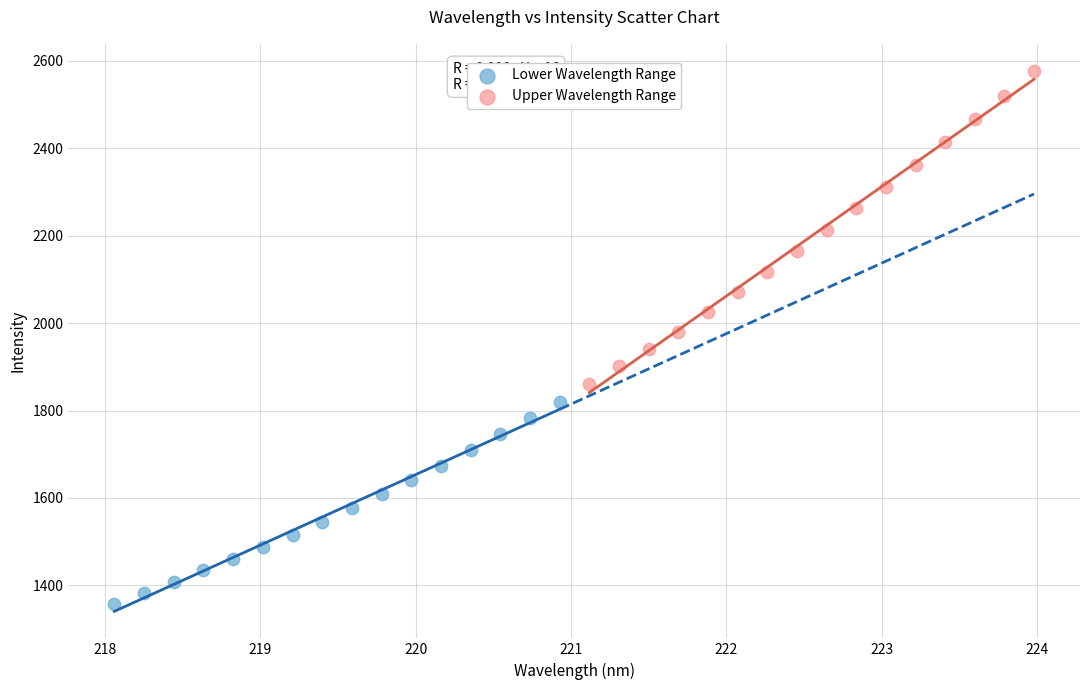

Which series reaches the maximum Y coordinate?

Upper Wavelength Range